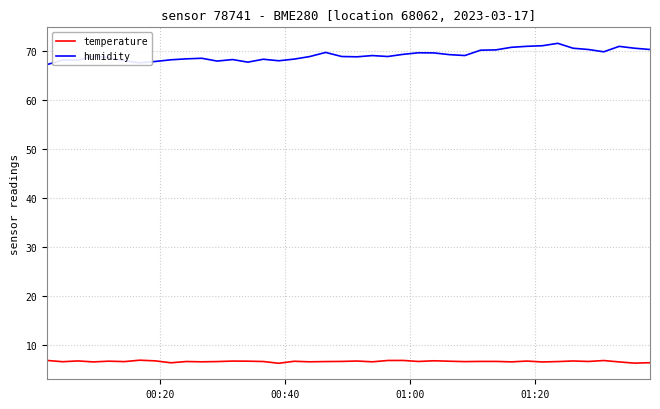

True or false: humidity and temperature cross at least once.

False